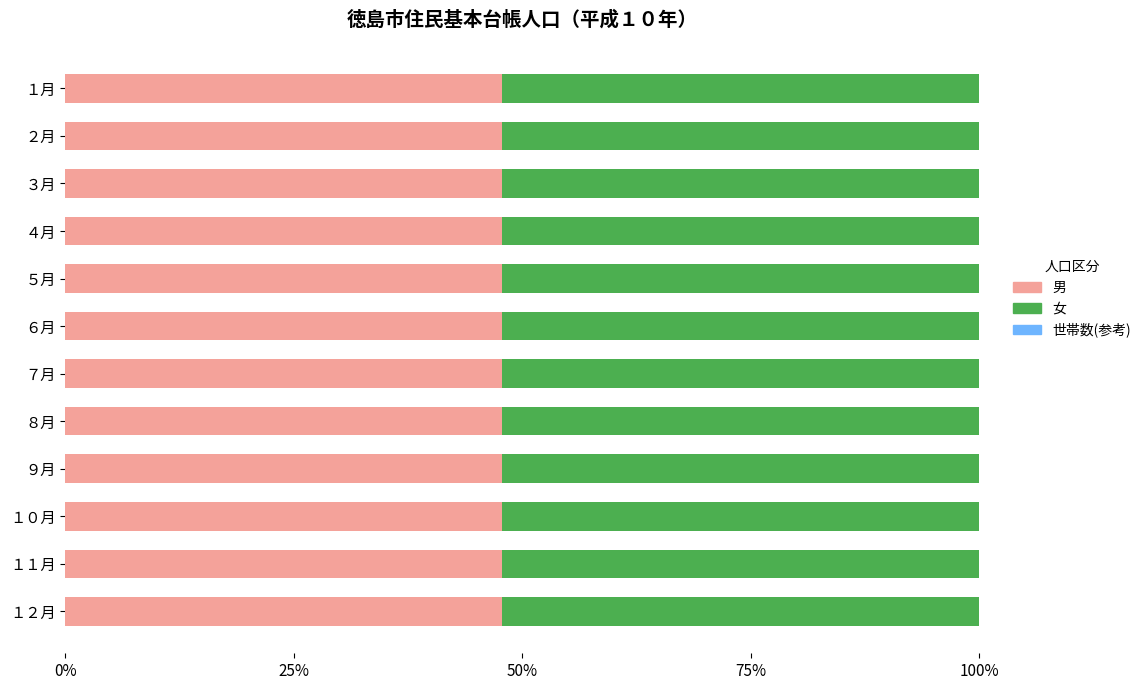

What is the sum of the 男 values at ３月 and １１月?

95.6